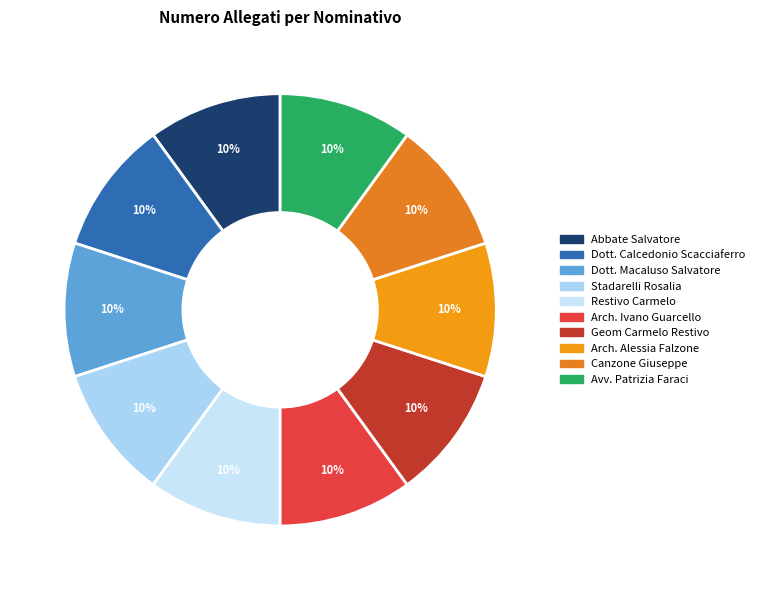

The Dott. Macaluso Salvatore slice represents 9% of the pie. True or false?

False